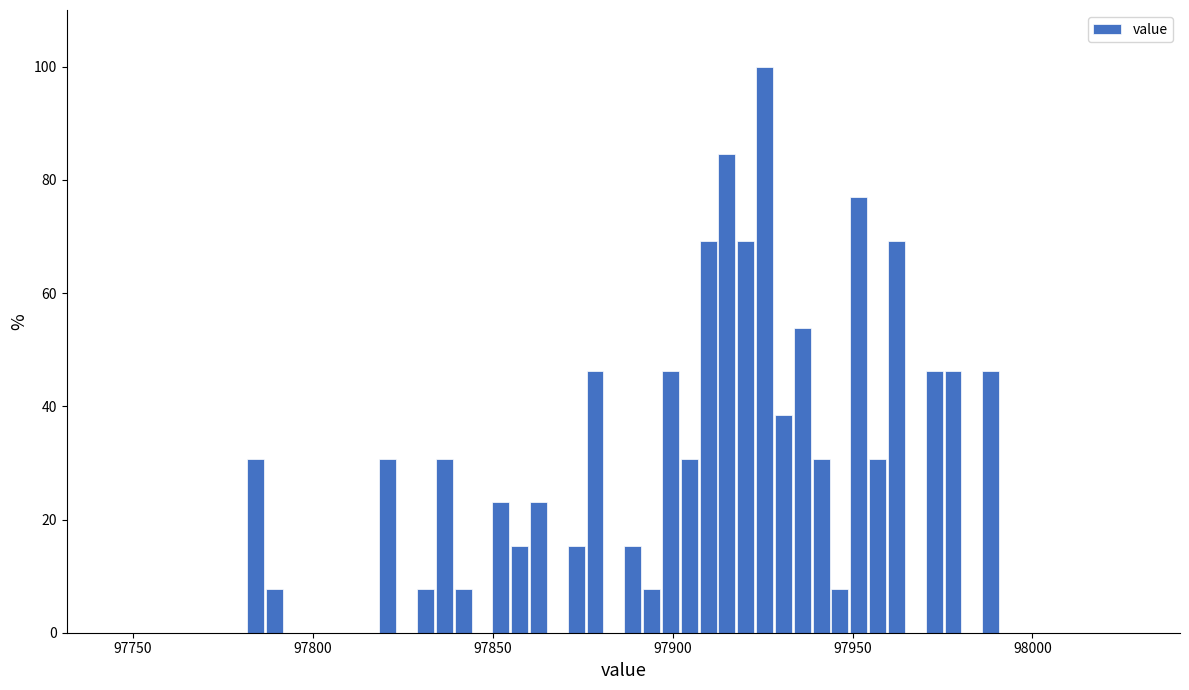

Read against the x-axis, roughly where is the centre of the tallest bar?

97925